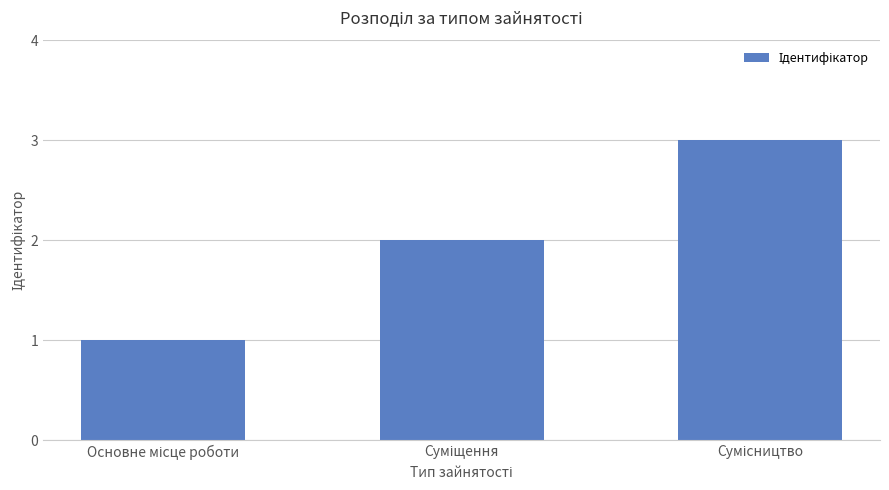

What is the greatest value displayed?

3